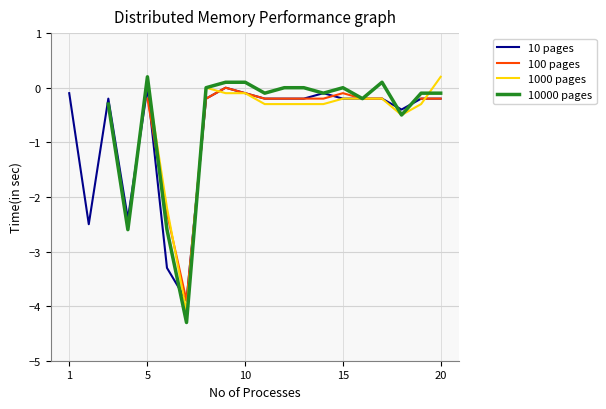

True or false: 10 pages has a value of -0.2 at 20.

True